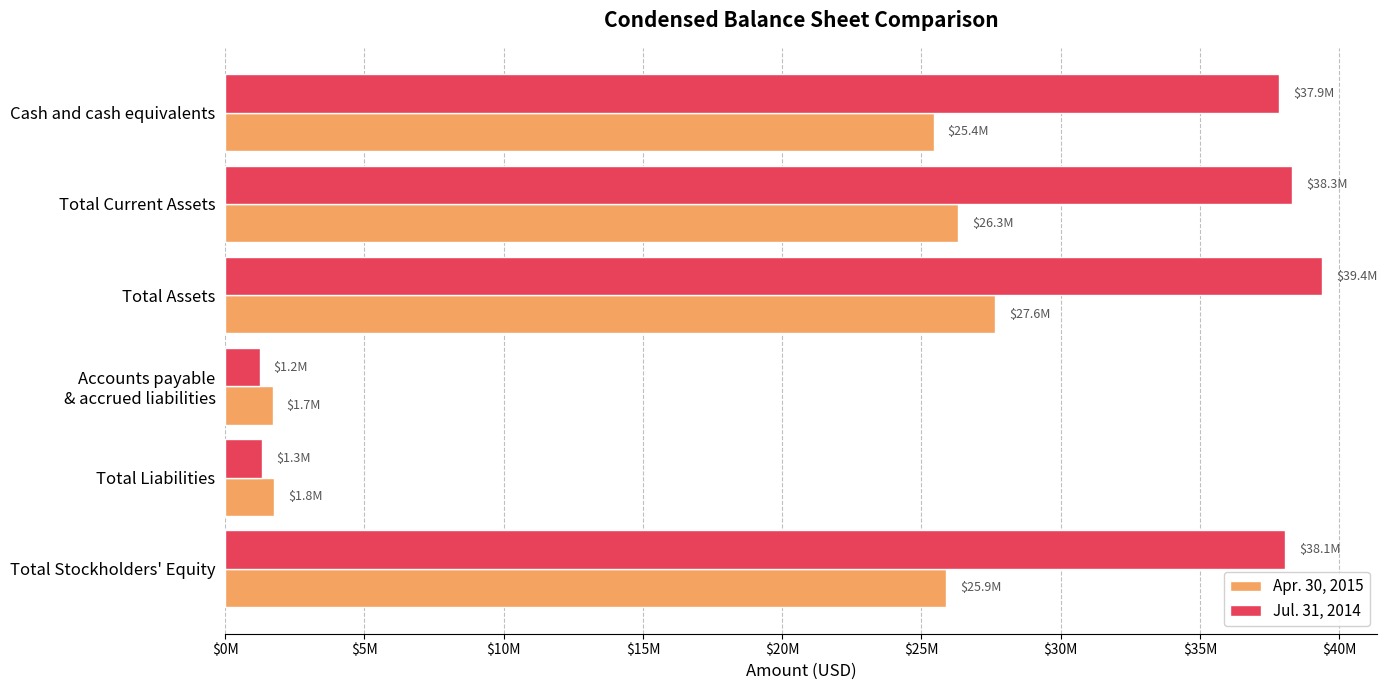

What are all the series names shown in the legend?

Apr. 30, 2015, Jul. 31, 2014